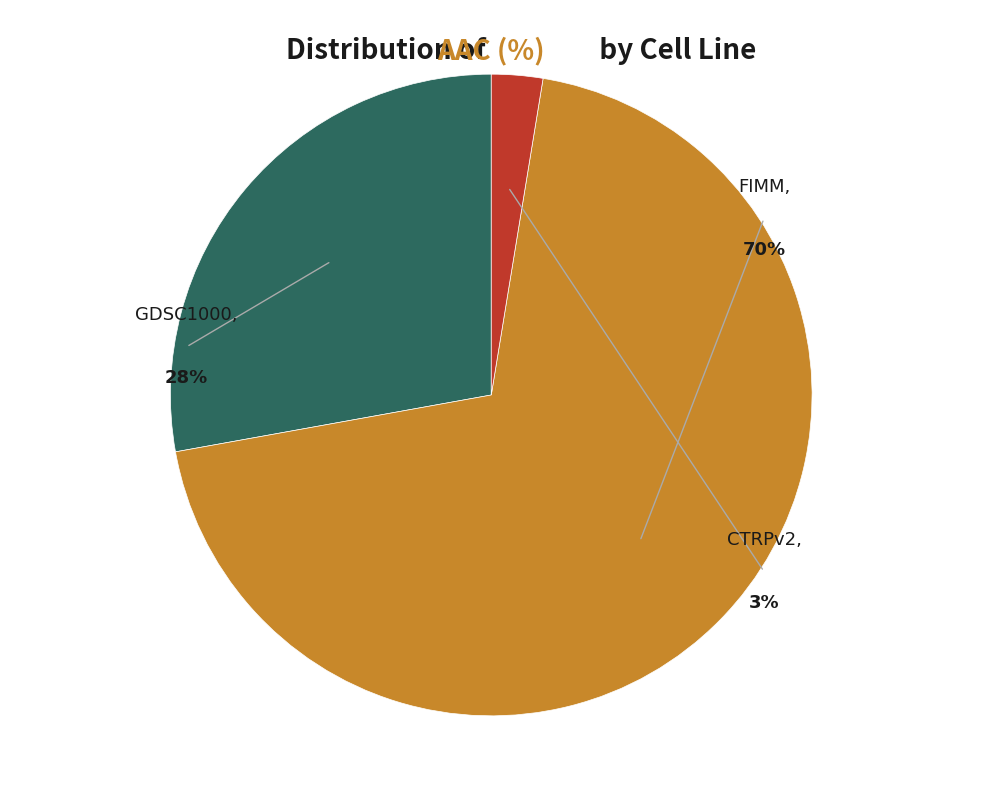

Combined, what portion of the pie is GDSC1000 and CTRPv2?

30.4%